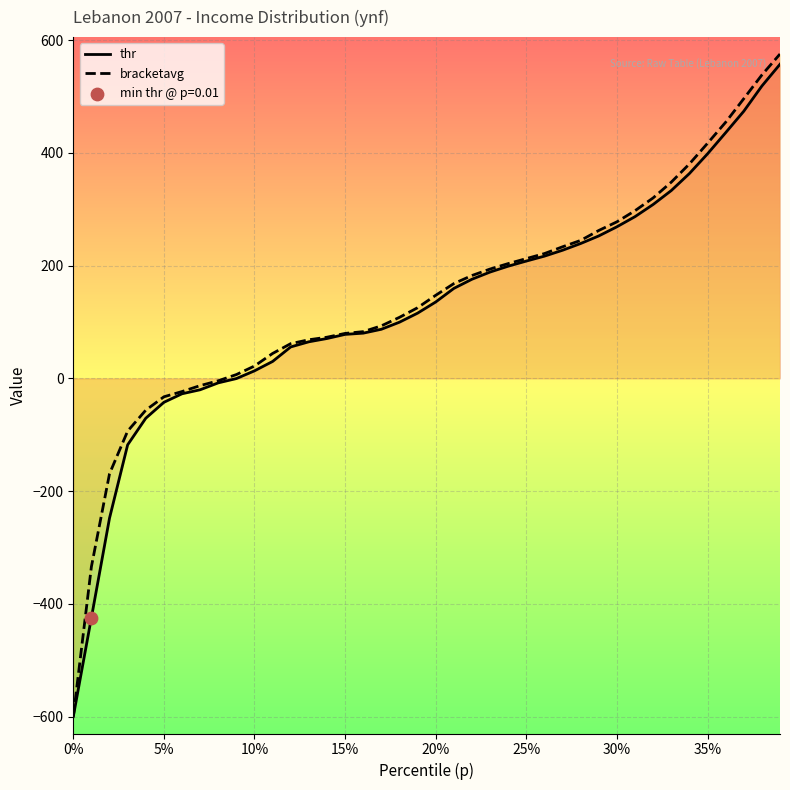

What are all the series names shown in the legend?

thr, bracketavg